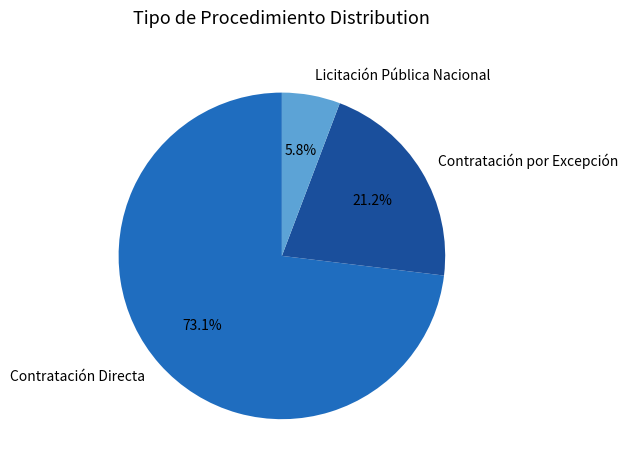

Rank the categories by value from lowest to highest.

Licitación Pública Nacional, Contratación por Excepción, Contratación Directa